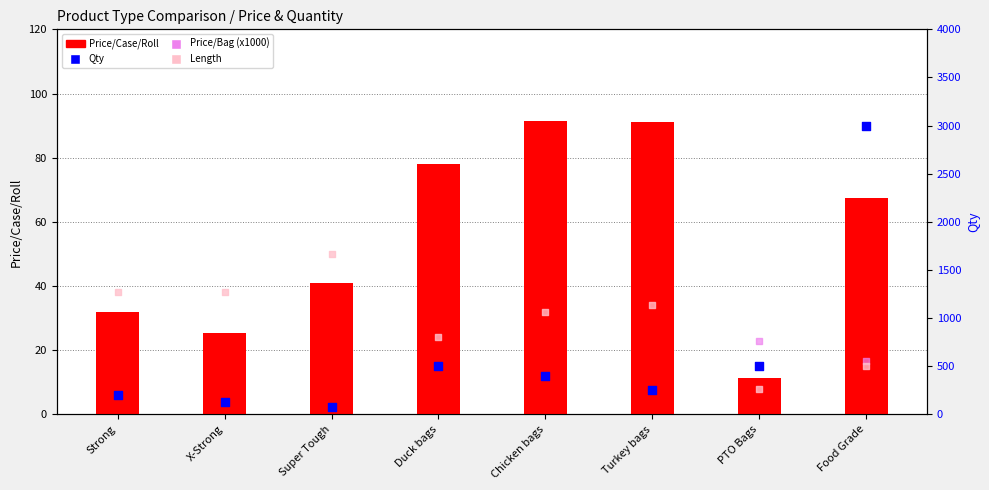

Is the value of Price/Case/Roll at Chicken bags greater than the value of Price/Bag (x1000) at PTO Bags?

Yes